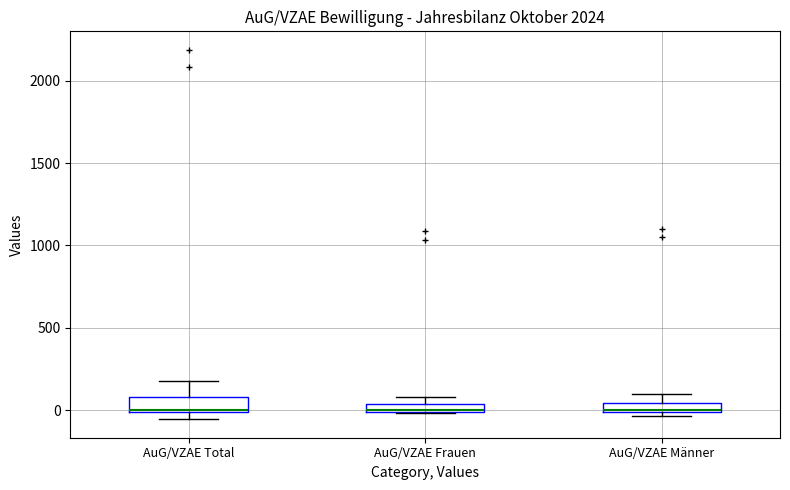

Where is the upper edge of the box for AuG/VZAE Frauen on the y-axis? The values are not printed on the chart, so give them approximately, as read against the axis.

50